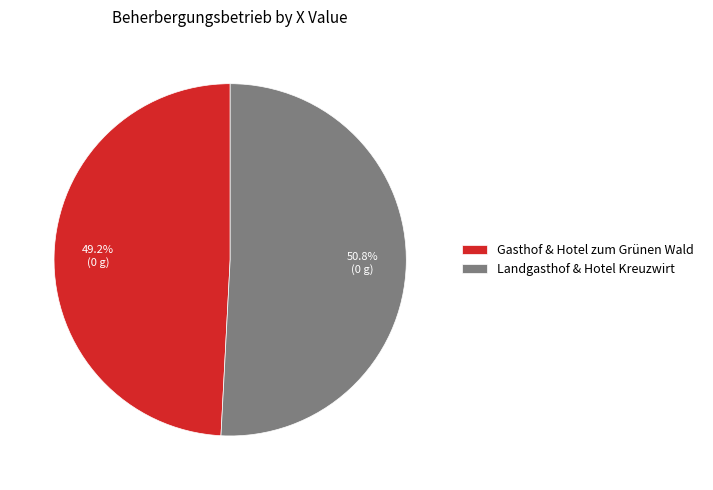

To the nearest percent, what portion does Landgasthof & Hotel Kreuzwirt represent?

51%